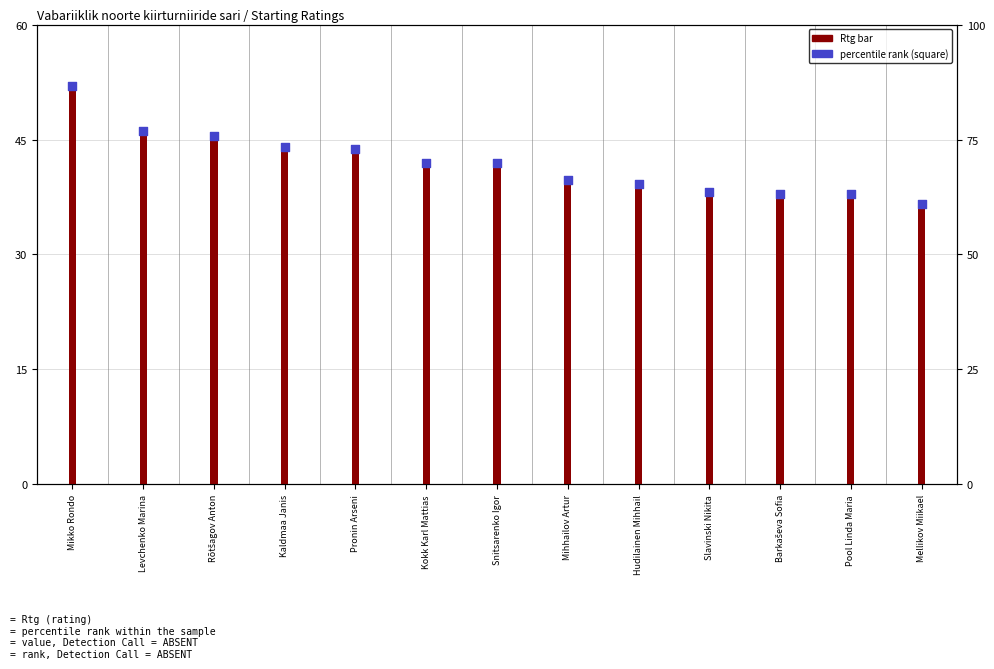

At how many categories does at least one series exceed 57?

13